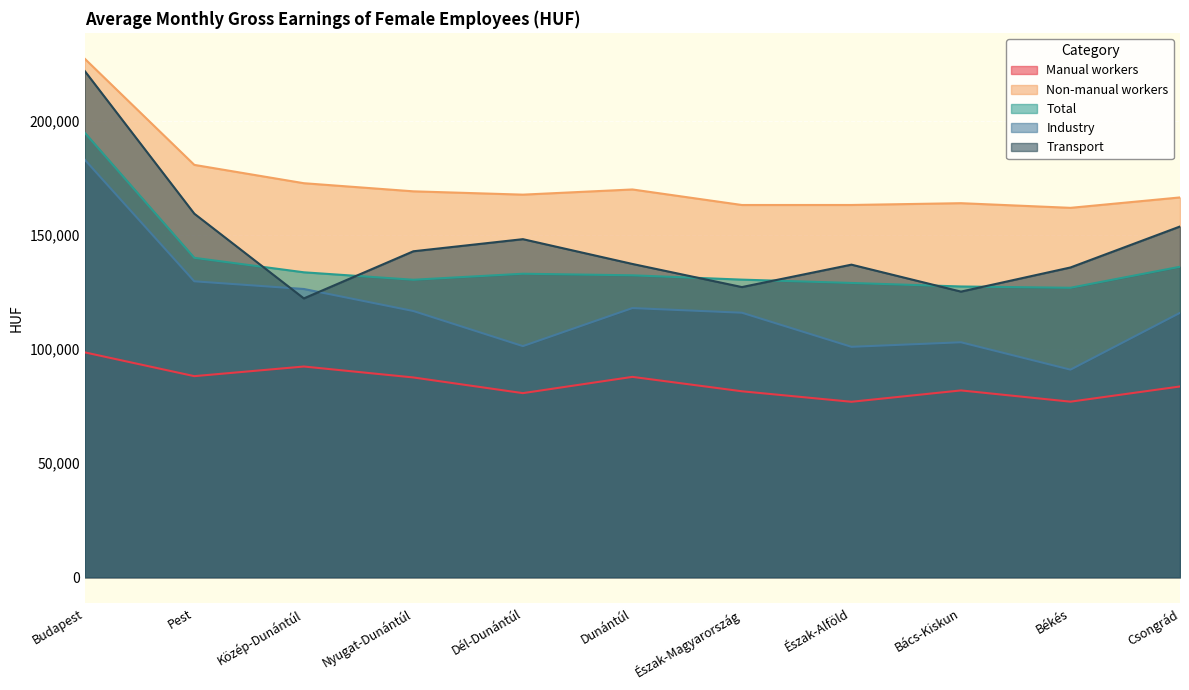

What is the greatest value displayed?

227248